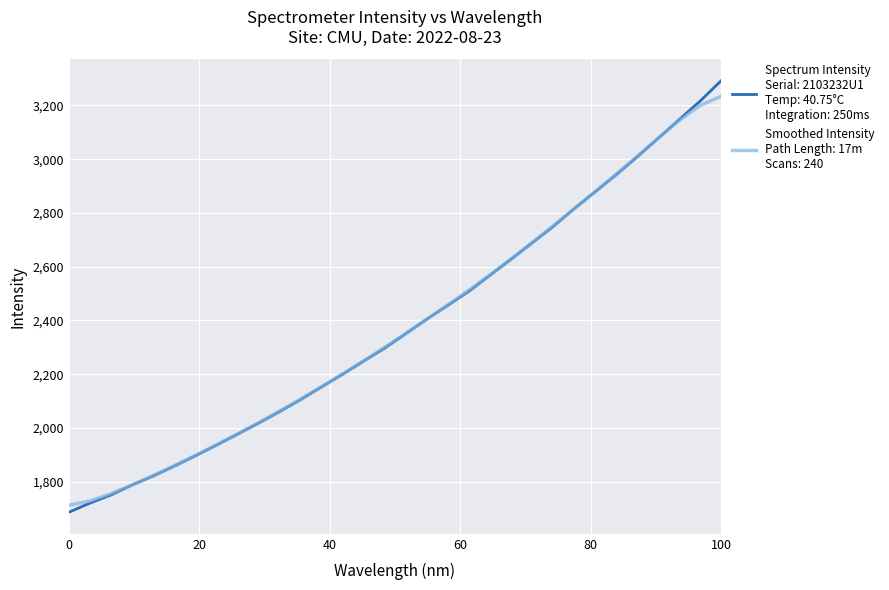

What is the maximum value shown in the chart?

3291.7